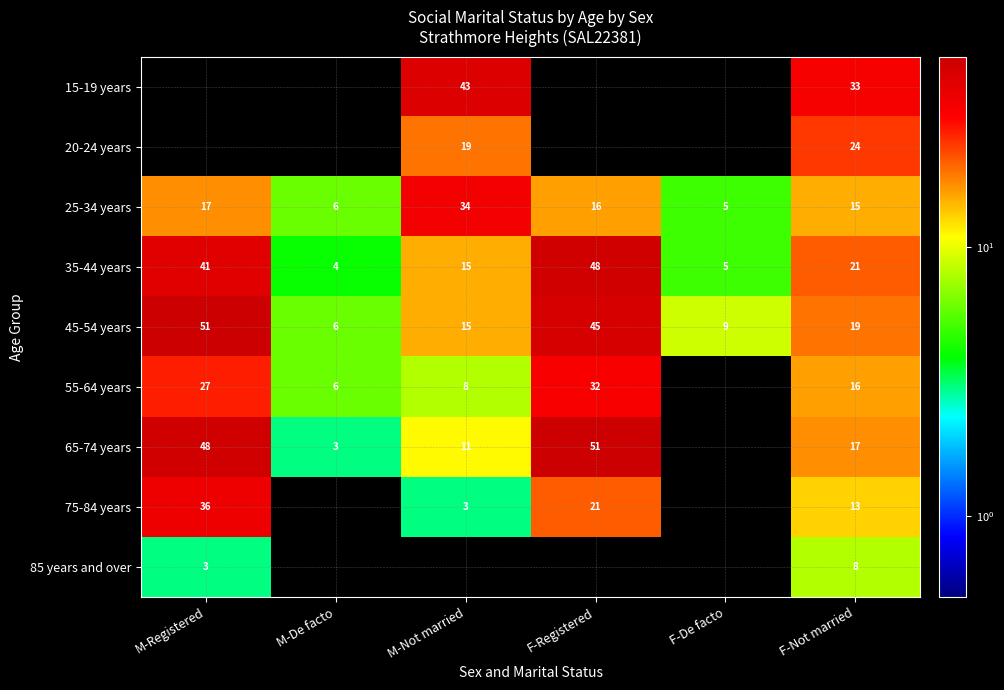

What is the difference between the 65-74 years values at M-Registered and F-Registered?

3